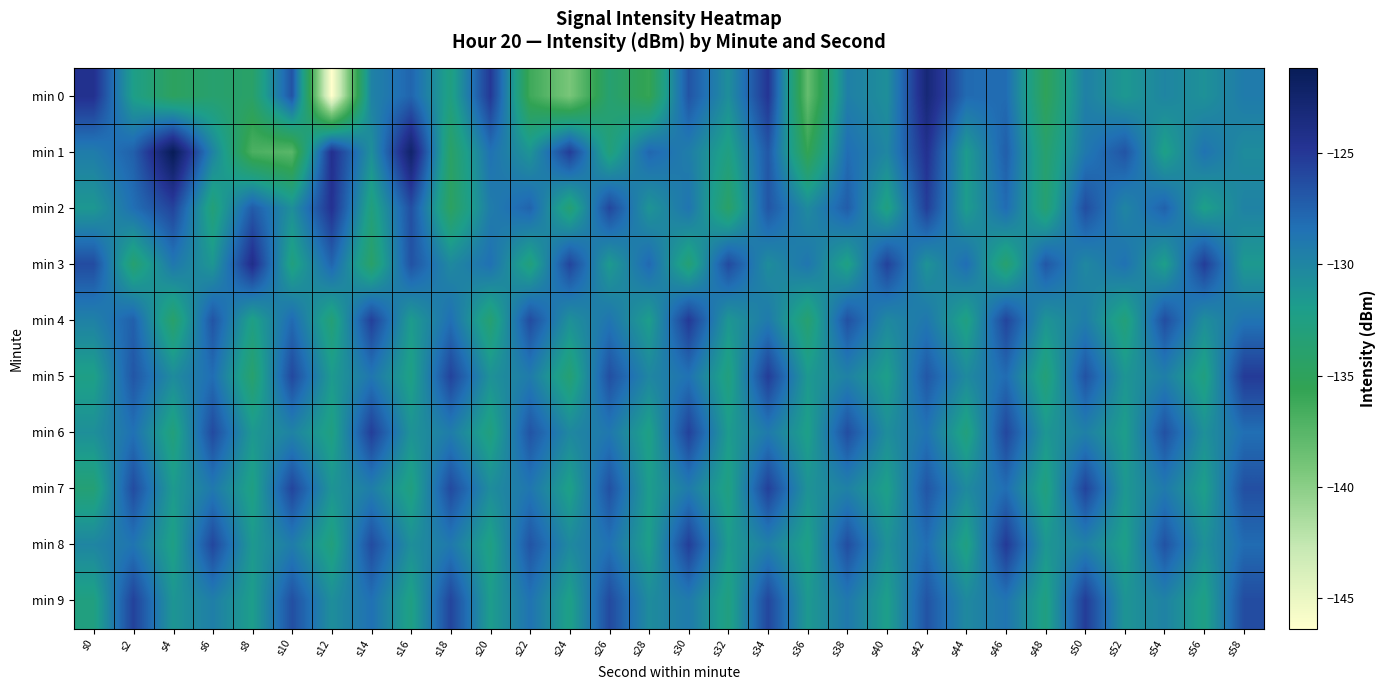

Reading right to left, what are all the values shown in this chart?

min 0: s58=-129.2	s56=-130.9	s54=-130.0	s52=-131.5	s50=-129.6	s48=-135.2	s46=-128.1	s44=-128.0	s42=-123.1	s40=-130.8	s38=-129.5	s36=-138.2	s34=-124.8	s32=-130.7	s30=-126.7	s28=-135.8	s26=-133.7	s24=-139.2	s22=-136.2	s20=-125.0	s18=-132.6	s16=-127.7	s14=-129.8	s12=-146.4	s10=-126.6	s8=-134.3	s6=-133.8	s4=-134.8	s2=-132.2	s0=-124.4
min 1: s58=-130.5	s56=-128.6	s54=-132.3	s52=-126.7	s50=-129.0	s48=-133.9	s46=-127.3	s44=-131.8	s42=-124.5	s40=-130.1	s38=-128.2	s36=-135.7	s34=-126.9	s32=-132.6	s30=-129.4	s28=-127.8	s26=-133.1	s24=-125.3	s22=-131.2	s20=-128.5	s18=-134.4	s16=-122.3	s14=-130.8	s12=-124.4	s10=-137.6	s8=-136.9	s6=-129.8	s4=-121.2	s2=-127.4	s0=-129.3
min 2: s58=-129.8	s56=-132.2	s54=-127.5	s52=-130.0	s50=-126.3	s48=-133.6	s46=-128.1	s44=-131.9	s42=-125.4	s40=-132.7	s38=-127.2	s36=-130.4	s34=-126.8	s32=-134.3	s30=-128.7	s28=-131.2	s26=-125.9	s24=-133.5	s22=-127.6	s20=-129.3	s18=-134.7	s16=-126.4	s14=-132.9	s12=-124.6	s10=-130.8	s8=-127.1	s6=-133.2	s4=-125.7	s2=-128.3	s0=-131.5
min 3: s58=-131.6	s56=-125.3	s54=-132.1	s52=-128.5	s50=-130.2	s48=-126.9	s46=-133.8	s44=-128.2	s42=-131.1	s40=-125.6	s38=-132.5	s36=-128.8	s34=-130.6	s32=-126.1	s30=-133.4	s28=-127.9	s26=-131.7	s24=-125.8	s22=-133.0	s20=-128.4	s18=-130.3	s16=-126.6	s14=-134.2	s12=-127.7	s10=-132.8	s8=-124.1	s6=-131.4	s4=-128.9	s2=-133.7	s0=-126.2
min 4: s58=-128.6	s56=-130.7	s54=-126.3	s52=-133.1	s50=-129.4	s48=-131.2	s46=-125.8	s44=-132.6	s42=-128.9	s40=-130.3	s38=-126.5	s36=-133.7	s34=-129.1	s32=-131.4	s30=-125.1	s28=-132.0	s26=-128.7	s24=-130.9	s22=-126.2	s20=-133.6	s18=-128.3	s16=-131.8	s14=-125.5	s12=-133.3	s10=-128.0	s8=-132.4	s6=-126.7	s4=-134.1	s2=-127.4	s0=-129.7
min 5: s58=-125.2	s56=-132.7	s54=-129.5	s52=-131.3	s50=-126.6	s48=-133.2	s46=-128.1	s44=-130.4	s42=-126.9	s40=-132.1	s38=-129.7	s36=-131.6	s34=-125.3	s32=-132.8	s30=-128.5	s28=-130.1	s26=-126.4	s24=-133.5	s22=-129.2	s20=-131.0	s18=-125.7	s16=-132.4	s14=-128.8	s12=-131.7	s10=-126.0	s8=-133.9	s6=-128.2	s4=-130.5	s2=-126.8	s0=-132.3
min 6: s58=-128.3	s56=-130.9	s54=-126.5	s52=-132.0	s50=-129.6	s48=-131.4	s46=-125.9	s44=-132.9	s42=-128.6	s40=-130.7	s38=-126.3	s36=-132.2	s34=-129.1	s32=-131.8	s30=-125.6	s28=-132.4	s26=-128.9	s24=-130.2	s22=-126.7	s20=-132.8	s18=-129.3	s16=-131.1	s14=-125.4	s12=-132.6	s10=-129.8	s8=-131.5	s6=-126.1	s4=-133.0	s2=-128.4	s0=-130.8
min 7: s58=-126.4	s56=-132.1	s54=-129.1	s52=-131.5	s50=-125.7	s48=-132.8	s46=-128.2	s44=-130.4	s42=-126.8	s40=-132.2	s38=-129.7	s36=-131.1	s34=-125.5	s32=-132.6	s30=-129.2	s28=-131.9	s26=-126.5	s24=-132.3	s22=-128.8	s20=-130.6	s18=-126.1	s16=-132.7	s14=-129.4	s12=-131.2	s10=-125.8	s8=-132.5	s6=-129.0	s4=-131.7	s2=-126.2	s0=-133.4
min 8: s58=-128.1	s56=-130.9	s54=-126.6	s52=-132.2	s50=-129.7	s48=-131.4	s46=-125.1	s44=-132.6	s42=-128.2	s40=-131.0	s38=-126.3	s36=-132.3	s34=-129.6	s32=-131.8	s30=-125.4	s28=-132.1	s26=-128.5	s24=-130.3	s22=-126.7	s20=-132.5	s18=-129.0	s16=-130.8	s14=-126.2	s12=-132.9	s10=-129.3	s8=-131.6	s6=-125.9	s4=-132.4	s2=-128.7	s0=-130.0
min 9: s58=-126.2	s56=-132.4	s54=-129.8	s52=-131.2	s50=-125.3	s48=-132.6	s46=-128.7	s44=-130.3	s42=-126.7	s40=-132.1	s38=-129.0	s36=-131.6	s34=-125.9	s32=-132.7	s30=-129.2	s28=-130.5	s26=-126.1	s24=-132.3	s22=-128.6	s20=-131.9	s18=-125.8	s16=-132.5	s14=-128.4	s12=-130.7	s10=-126.4	s8=-132.0	s6=-129.5	s4=-131.3	s2=-125.6	s0=-132.7